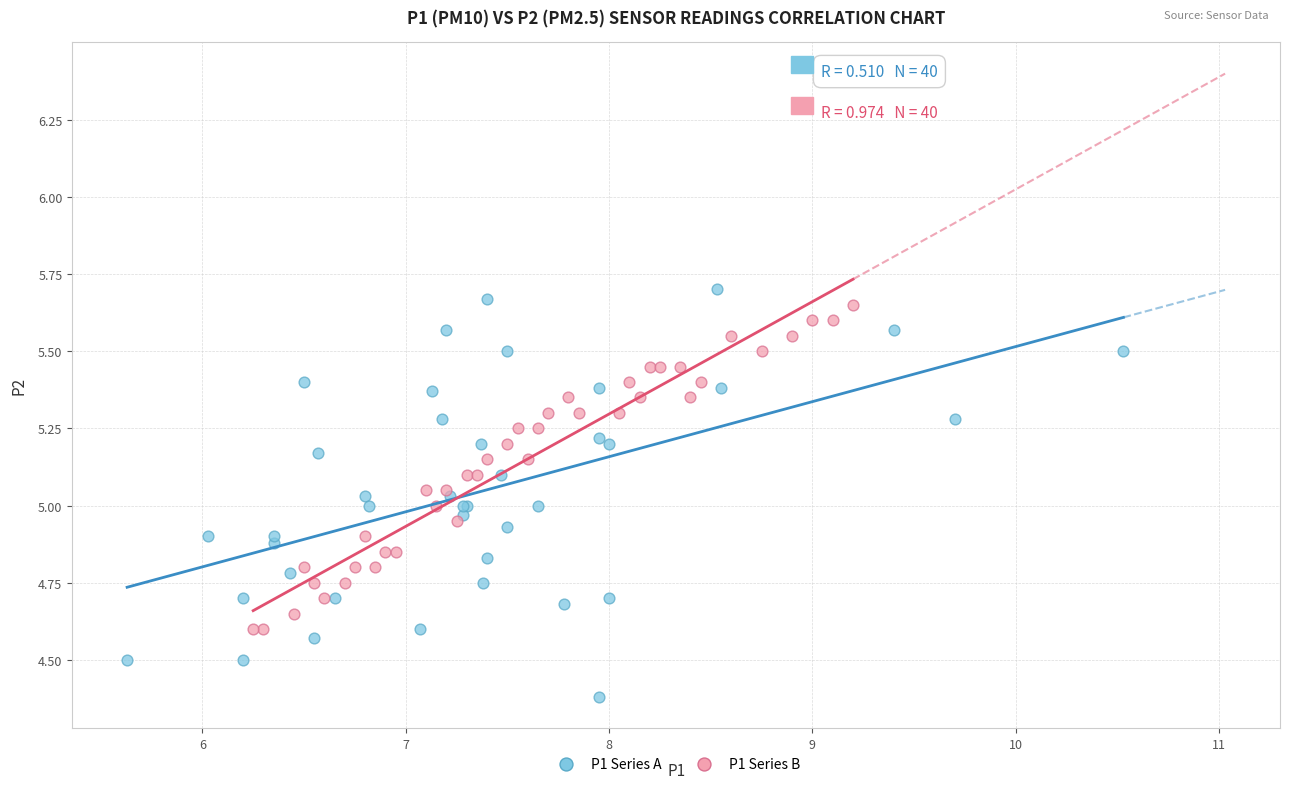

What are all the series names shown in the legend?

P1 Series A, P1 Series B